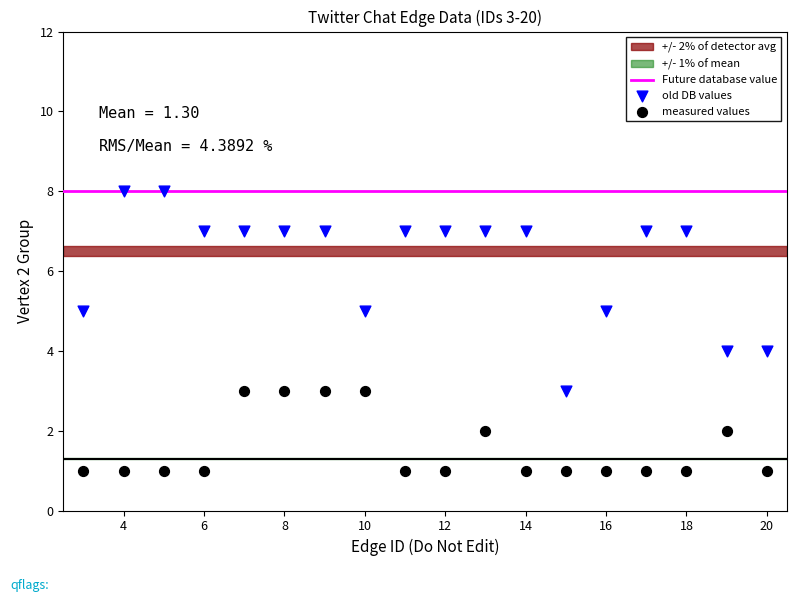

Which series reaches the maximum Y coordinate?

old DB values